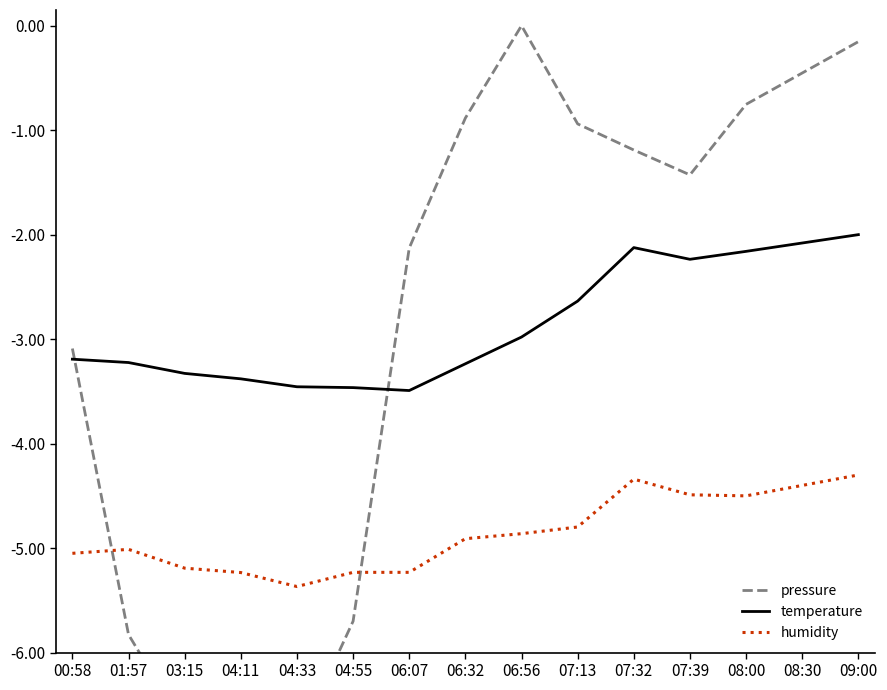

What is the total value across all series at 04:33?

-15.7